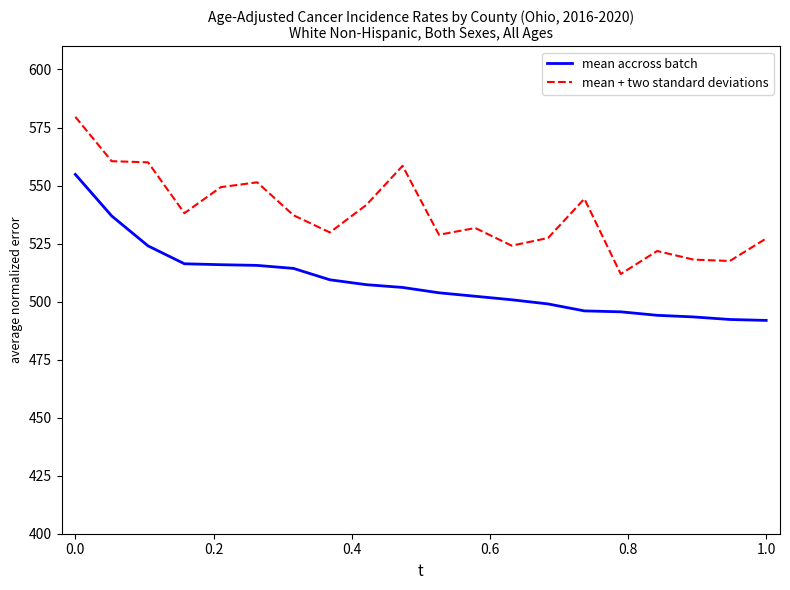

Rank the series by their average value, from lowest to highest.

mean accross batch, mean + two standard deviations